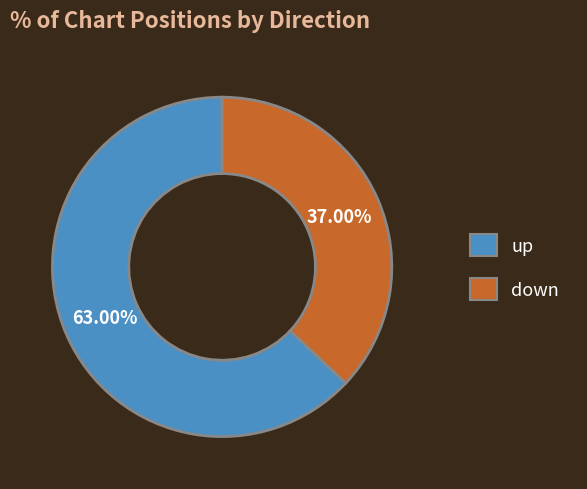

To the nearest percent, what is the combined percentage of up and down?

100%